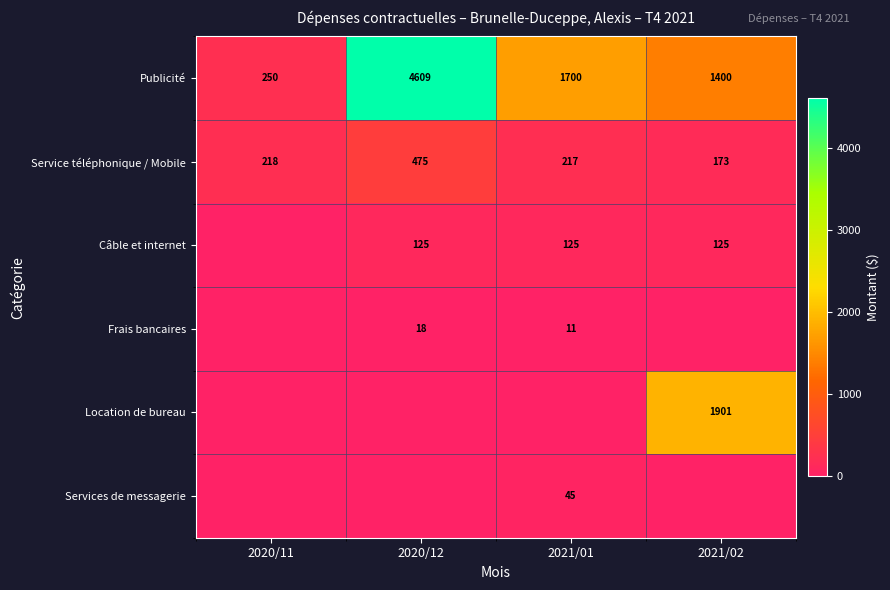

Which category has the highest value across all series?

2020/12